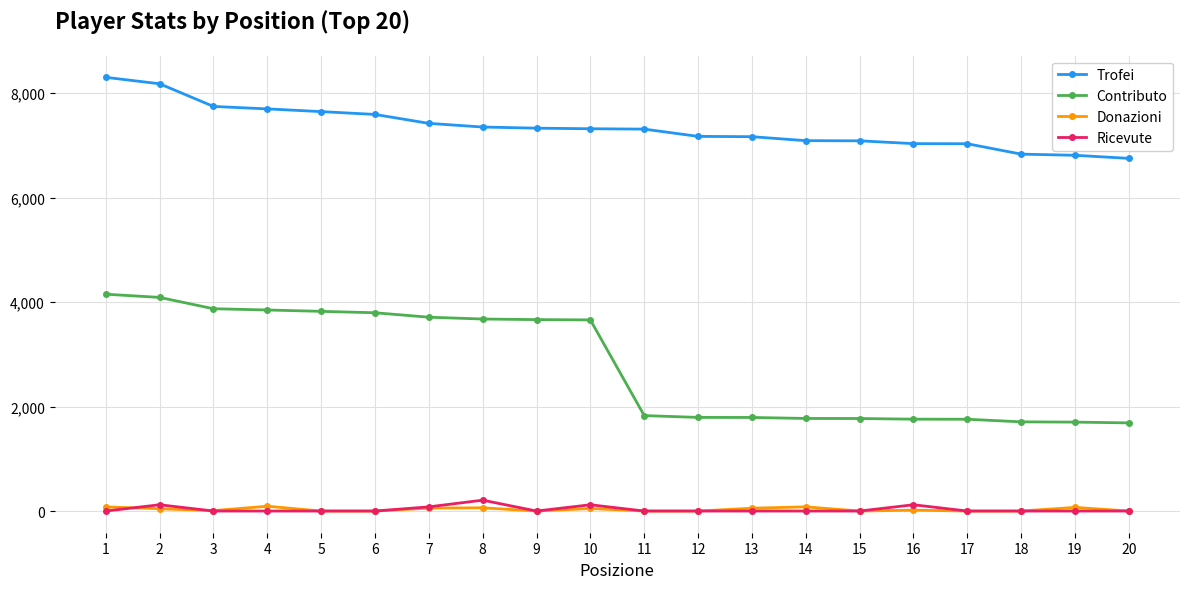

The value of Contributo at 7 is 6290. True or false?

False